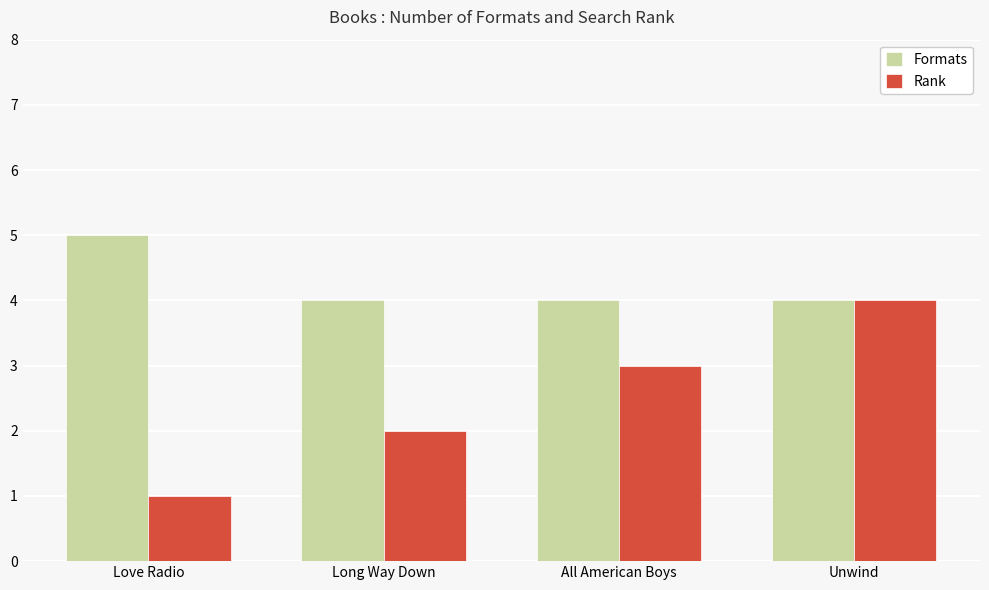

What is the spread (max minus min) of values at Long Way Down?

2